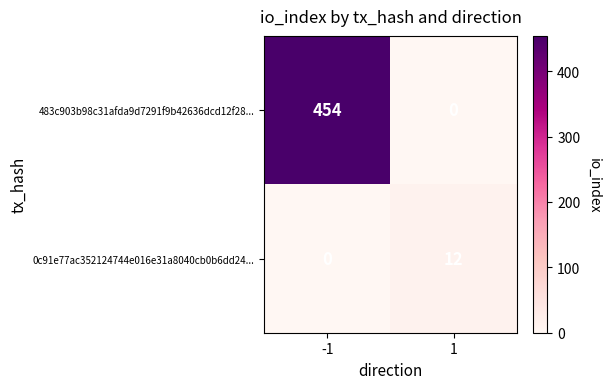

Rank the series by their average value, from lowest to highest.

0c91e77ac352124744e016e31a8040cb0b6dd24..., 483c903b98c31afda9d7291f9b42636dcd12f28...